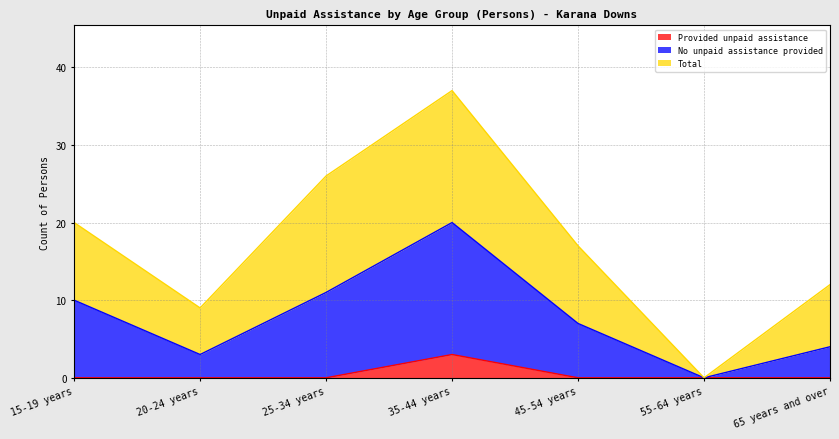

Does the chart have visible grid lines?

Yes